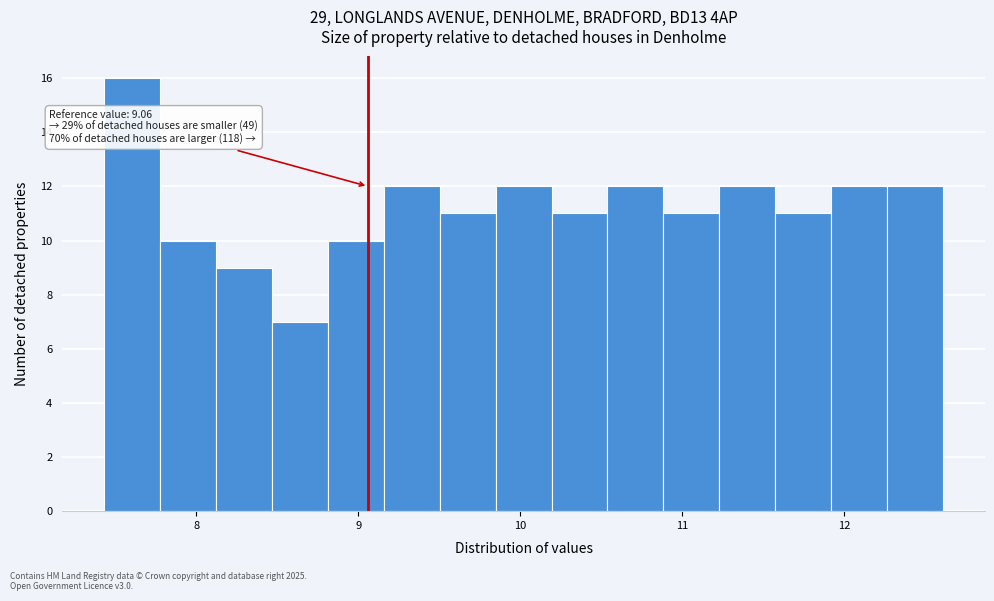

Around what value on the x-axis is the tallest bar? Give the approximate position of its centre, as read against the axis.

7.6